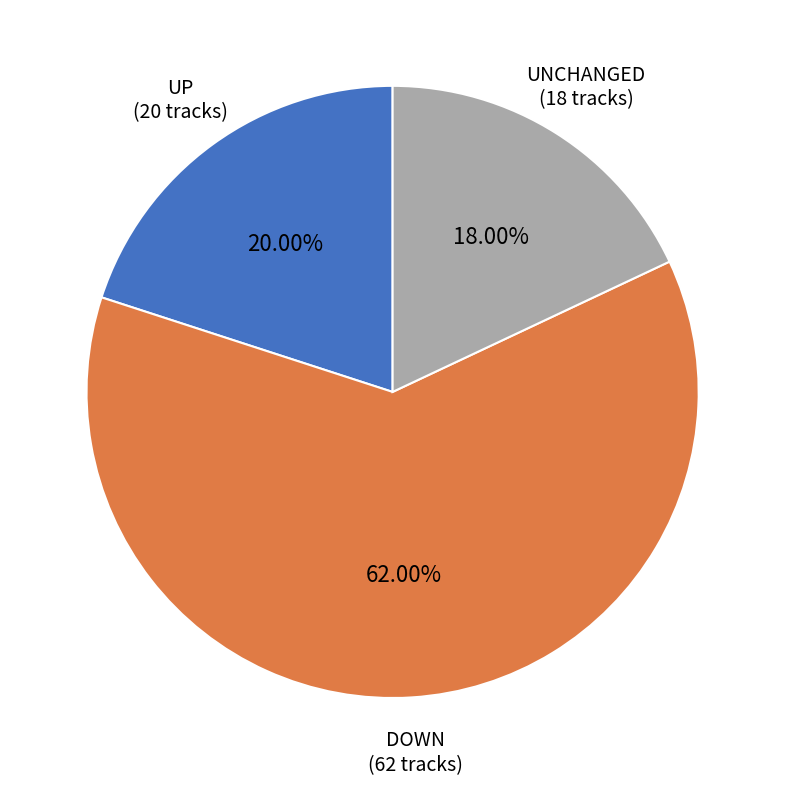

Is there a majority slice in this chart?

Yes